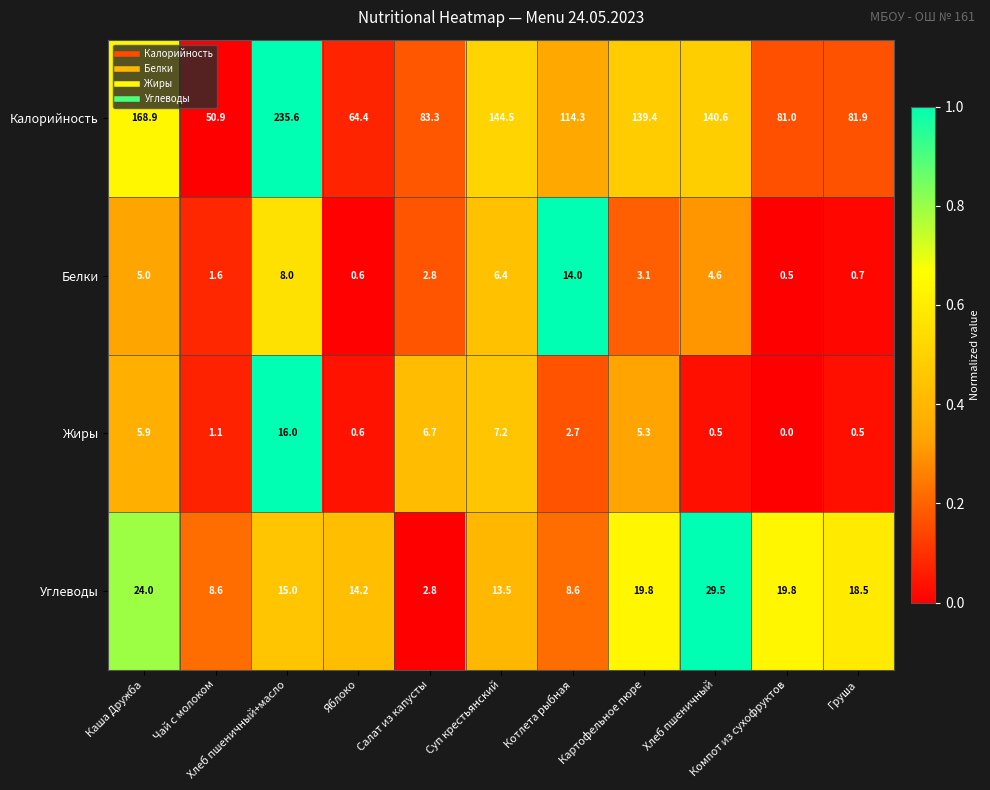

Rank the series by their maximum value, from lowest to highest.

Белки, Жиры, Углеводы, Калорийность